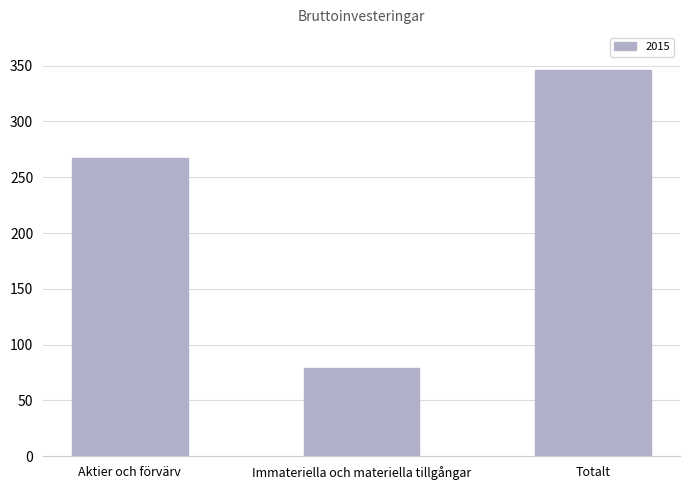

The chart shows a value of 115 at Totalt. True or false?

False